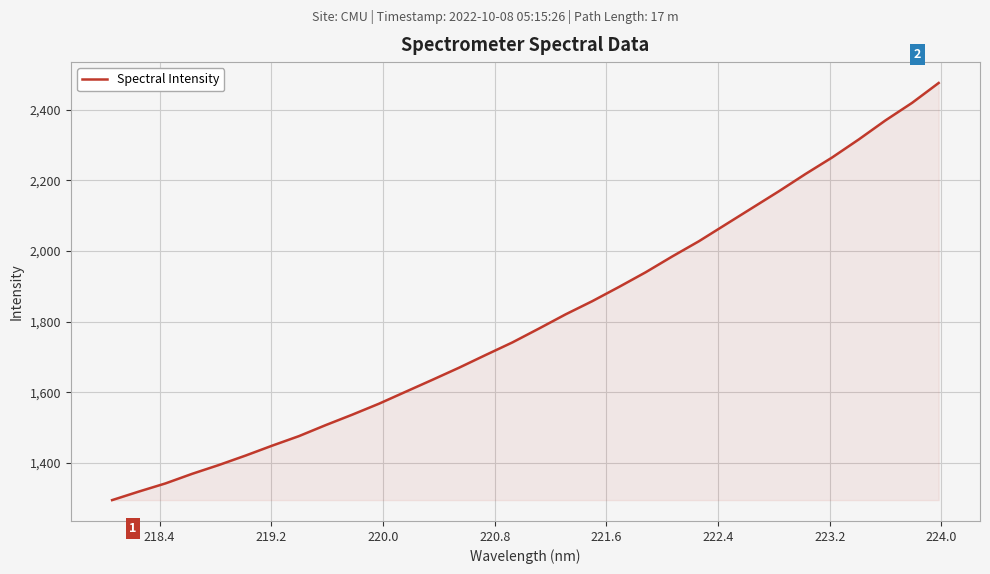

What is the average value?

1805.2